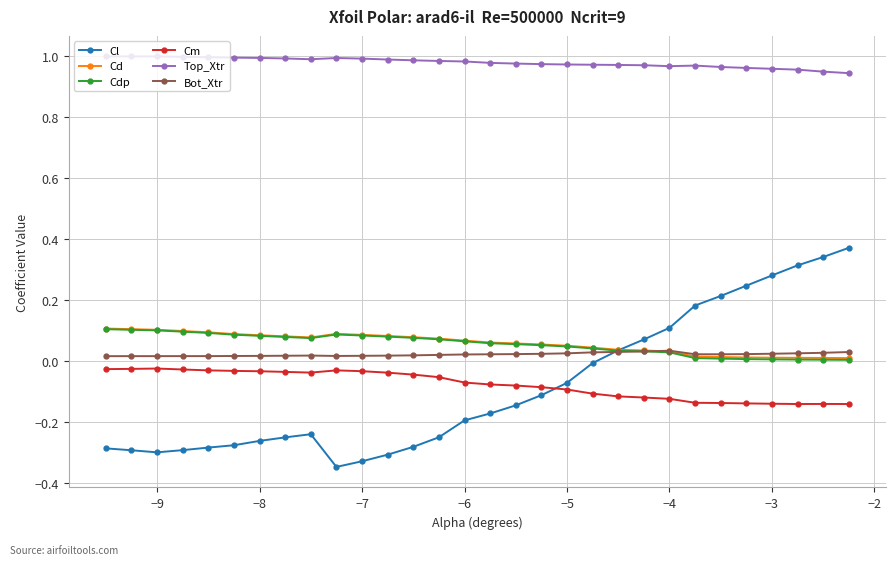

True or false: Cl has more than 0 points higher than both neighbors.

True